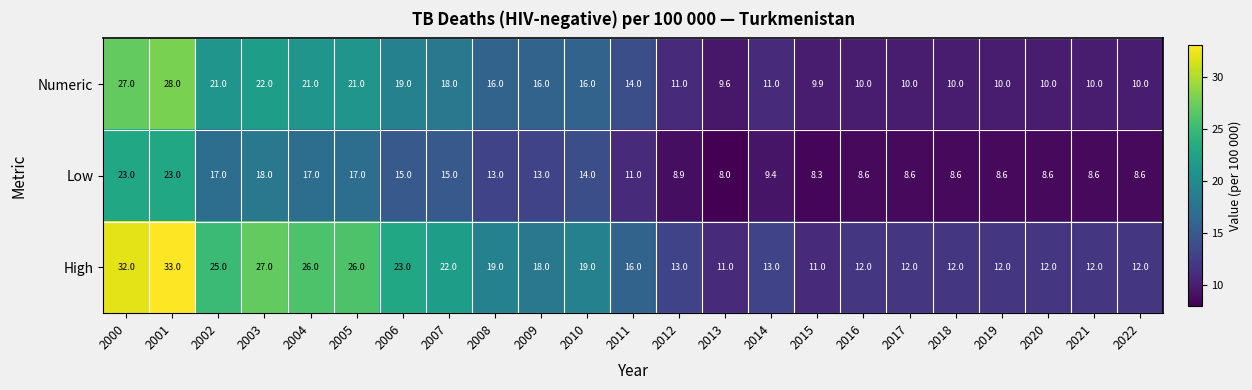

What is the spread (max minus min) of values at 2004?

9.0